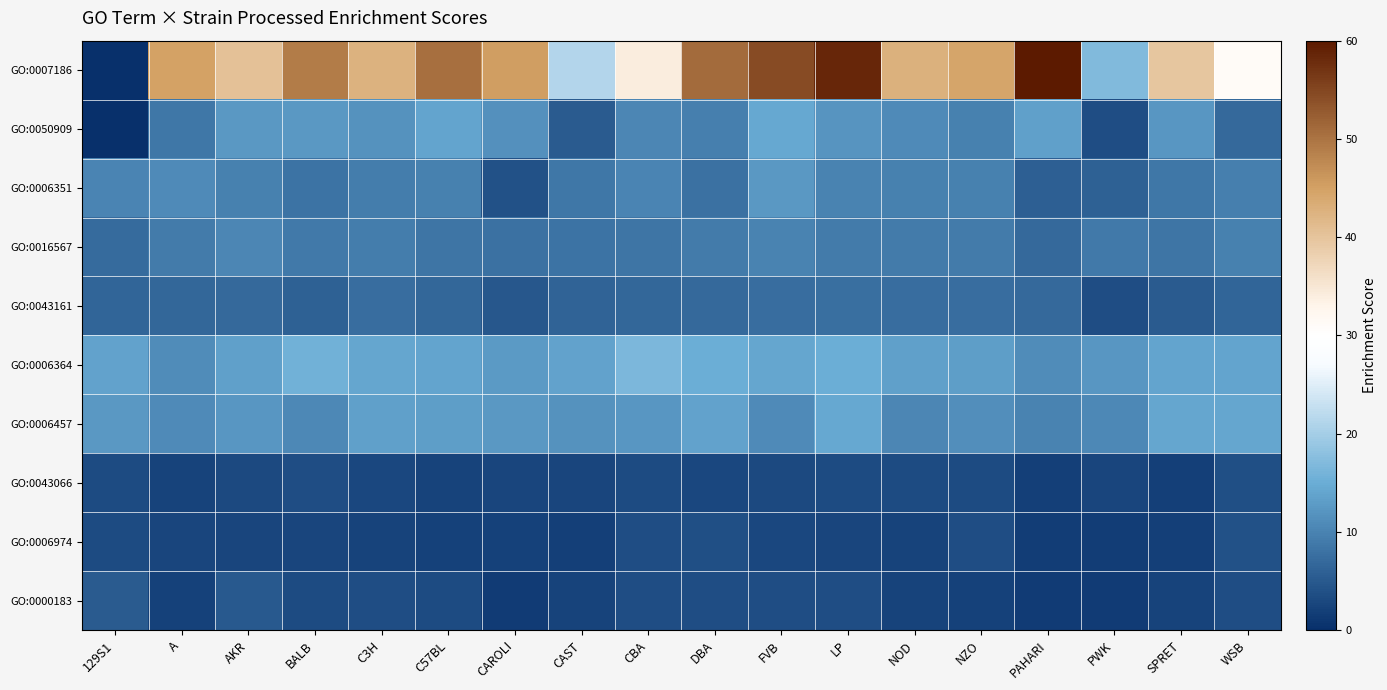

Reading left to right, what are all the values shown in this chart?

GO:0007186: 129S1=0.0	A=44.9	AKR=40.5	BALB=49.1	C3H=42.5	C57BL=50.4	CAROLI=45.3	CAST=21.3	CBA=34.0	DBA=51.0	FVB=54.4	LP=58.5	NOD=42.8	NZO=44.5	PAHARI=59.8	PWK=16.9	SPRET=39.8	WSB=31.0
GO:0050909: 129S1=0.0	A=8.6	AKR=12.6	BALB=12.4	C3H=11.7	C57BL=13.9	CAROLI=11.6	CAST=5.2	CBA=10.3	DBA=9.6	FVB=14.3	LP=12.1	NOD=10.9	NZO=9.7	PAHARI=13.4	PWK=3.7	SPRET=12.3	WSB=7.0
GO:0006351: 129S1=10.3	A=10.8	AKR=9.6	BALB=8.1	C3H=9.4	C57BL=9.7	CAROLI=4.2	CAST=8.6	CBA=10.2	DBA=7.8	FVB=12.5	LP=10.0	NOD=9.7	NZO=9.8	PAHARI=5.7	PWK=5.9	SPRET=8.5	WSB=9.5
GO:0016567: 129S1=7.2	A=9.1	AKR=10.4	BALB=8.8	C3H=9.2	C57BL=8.4	CAROLI=7.8	CAST=8.0	CBA=8.4	DBA=9.0	FVB=10.0	LP=9.1	NOD=9.1	NZO=8.9	PAHARI=6.9	PWK=8.8	SPRET=8.4	WSB=9.8
GO:0043161: 129S1=6.3	A=6.7	AKR=6.8	BALB=6.0	C3H=7.4	C57BL=6.6	CAROLI=4.9	CAST=6.2	CBA=6.8	DBA=6.9	FVB=7.4	LP=7.5	NOD=7.5	NZO=7.3	PAHARI=6.9	PWK=3.7	SPRET=5.2	WSB=6.5
GO:0006364: 129S1=13.7	A=11.2	AKR=13.5	BALB=15.5	C3H=14.2	C57BL=13.9	CAROLI=12.8	CAST=13.6	CBA=16.6	DBA=15.1	FVB=14.2	LP=15.2	NOD=13.6	NZO=13.2	PAHARI=11.1	PWK=12.2	SPRET=13.9	WSB=13.9
GO:0006457: 129S1=12.5	A=10.8	AKR=12.2	BALB=10.6	C3H=13.6	C57BL=13.2	CAROLI=12.6	CAST=11.9	CBA=12.2	DBA=13.7	FVB=10.9	LP=14.5	NOD=10.4	NZO=11.4	PAHARI=9.9	PWK=10.6	SPRET=14.3	WSB=14.1
GO:0043066: 129S1=3.3	A=2.5	AKR=3.1	BALB=3.5	C3H=2.9	C57BL=2.5	CAROLI=2.7	CAST=2.8	CBA=3.3	DBA=3.0	FVB=3.1	LP=3.5	NOD=3.4	NZO=3.4	PAHARI=1.9	PWK=2.7	SPRET=2.0	WSB=4.0
GO:0006974: 129S1=3.4	A=2.6	AKR=2.7	BALB=2.8	C3H=2.4	C57BL=2.3	CAROLI=2.2	CAST=2.1	CBA=3.5	DBA=3.9	FVB=3.0	LP=2.8	NOD=2.5	NZO=3.7	PAHARI=1.7	PWK=1.8	SPRET=2.0	WSB=4.1
GO:0000183: 129S1=5.2	A=2.3	AKR=5.1	BALB=3.5	C3H=3.5	C57BL=3.5	CAROLI=1.5	CAST=2.4	CBA=3.5	DBA=3.6	FVB=3.5	LP=3.6	NOD=2.4	NZO=2.3	PAHARI=1.6	PWK=1.4	SPRET=2.5	WSB=3.6